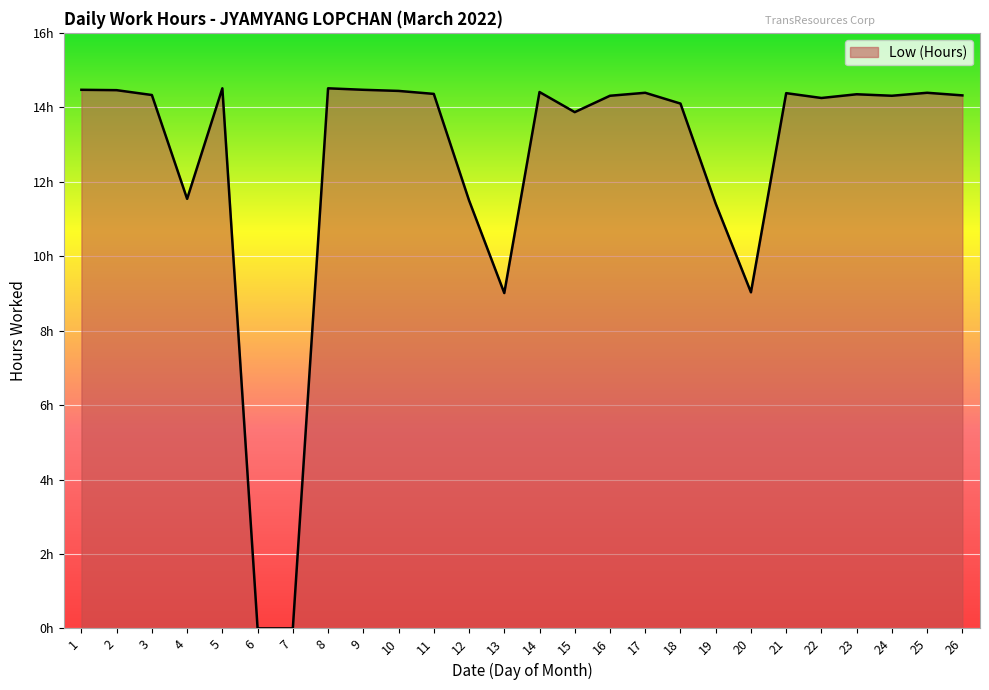

Is it true that the value at 20 is 15.5?

False